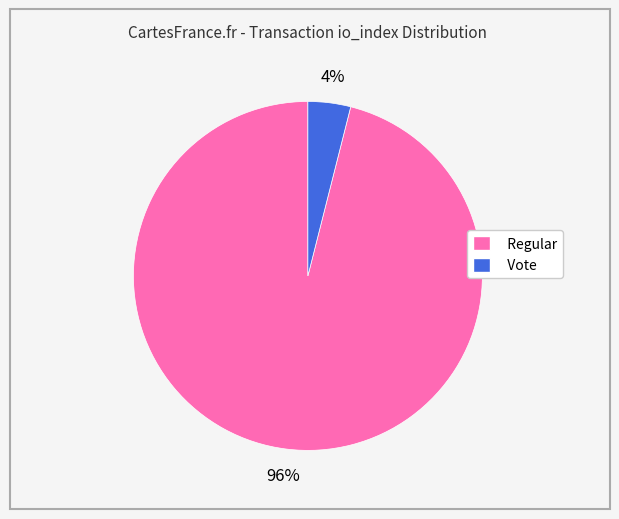

To the nearest percent, what percentage of the pie is Regular?

96%